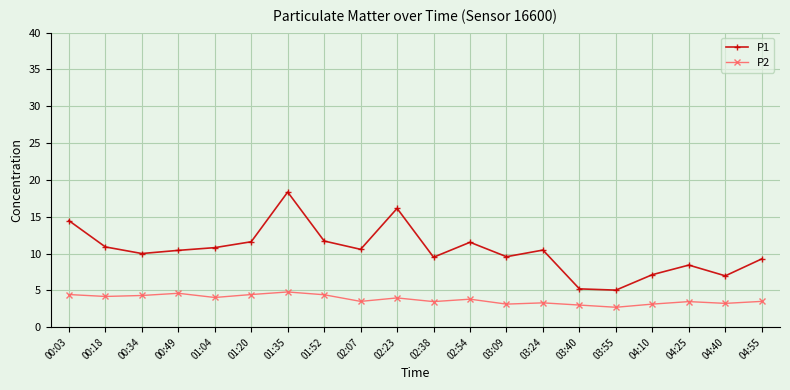

Which series has the widest spread of values?

P1